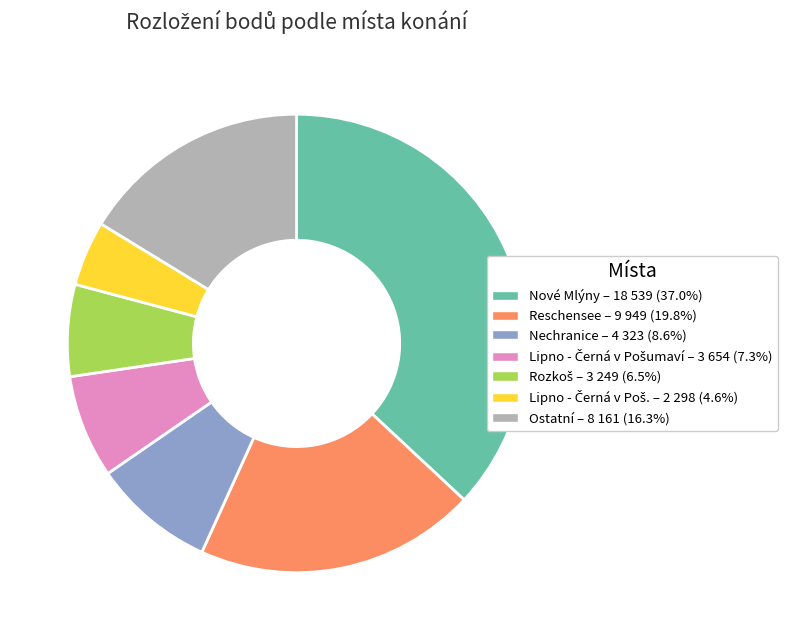

Is there a majority slice in this chart?

No